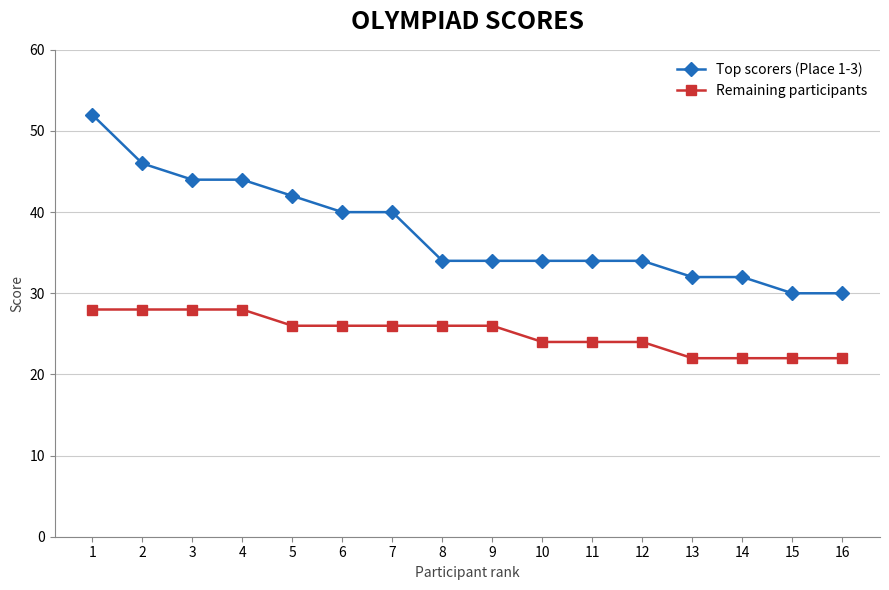

Between 1 and 9, which series saw the biggest shift?

Top scorers (Place 1-3)